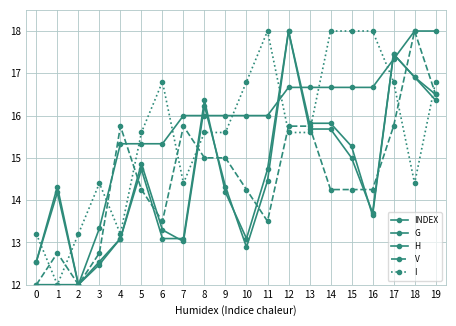

Which label corresponds to the smallest value in the chart?

2